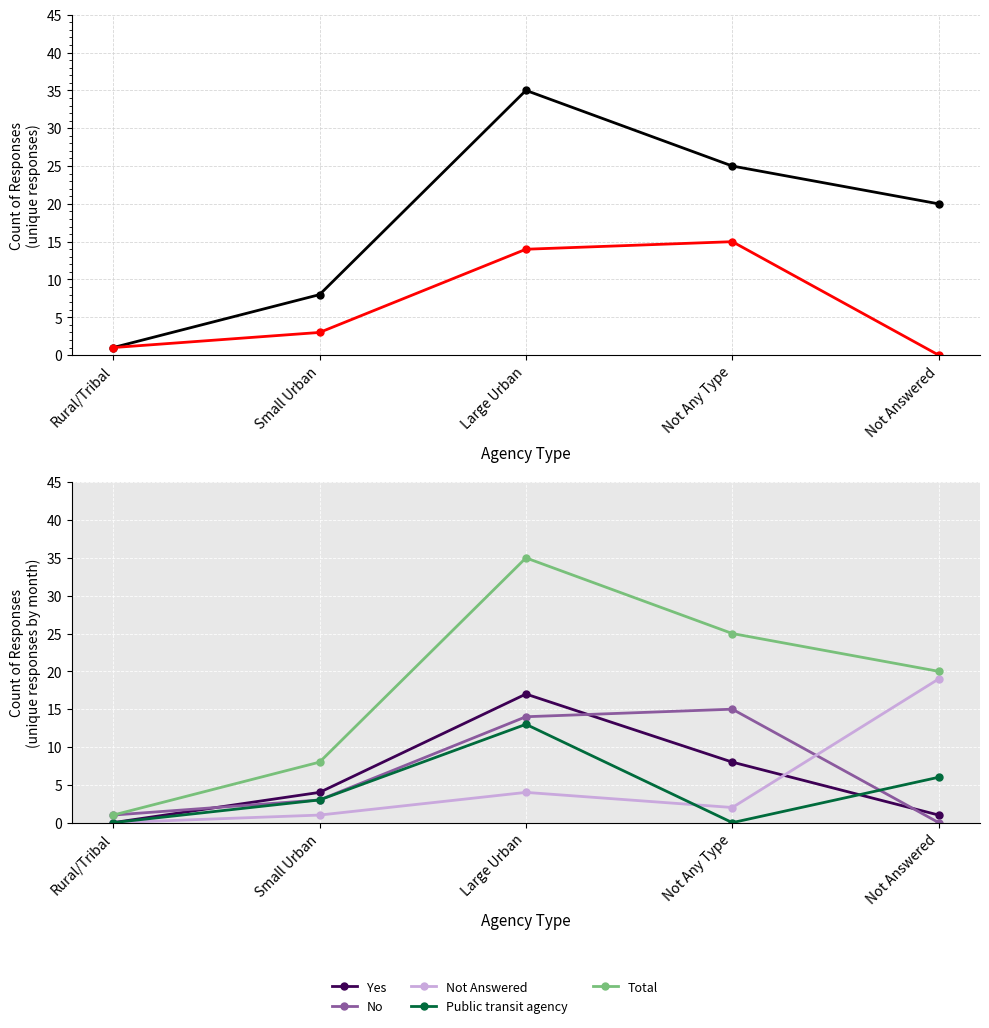

What is the difference between the second highest and second lowest values in the Not Answered series?

3